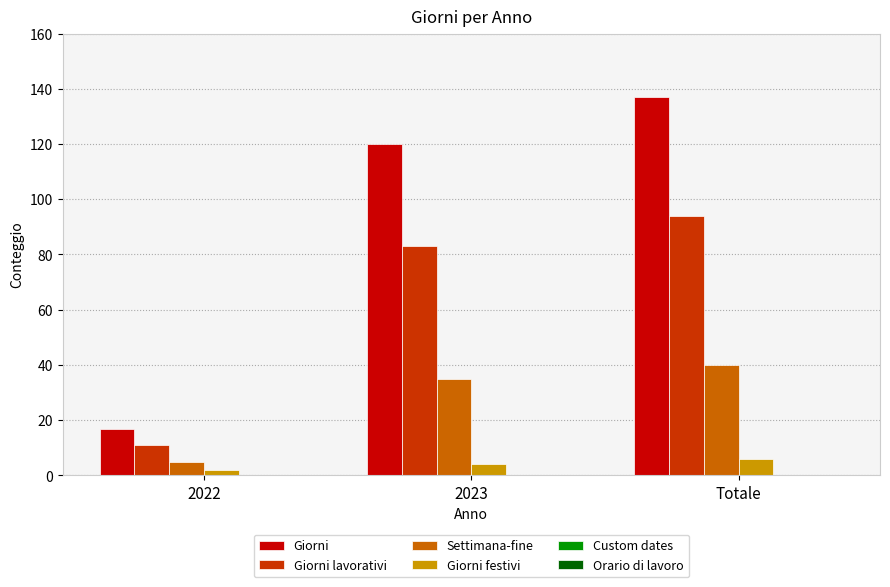

Is the value of Giorni at 2023 greater than the value of Settimana-fine at Totale?

Yes